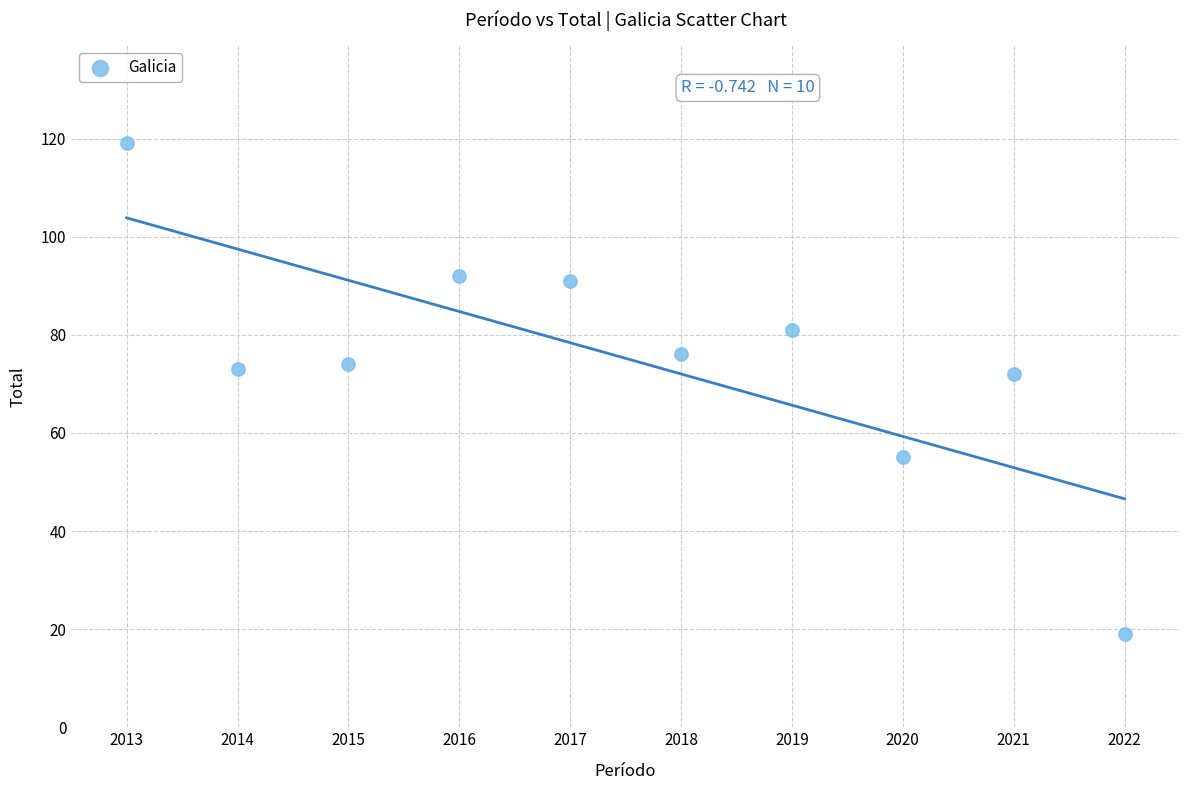

What is the average Y value?

75